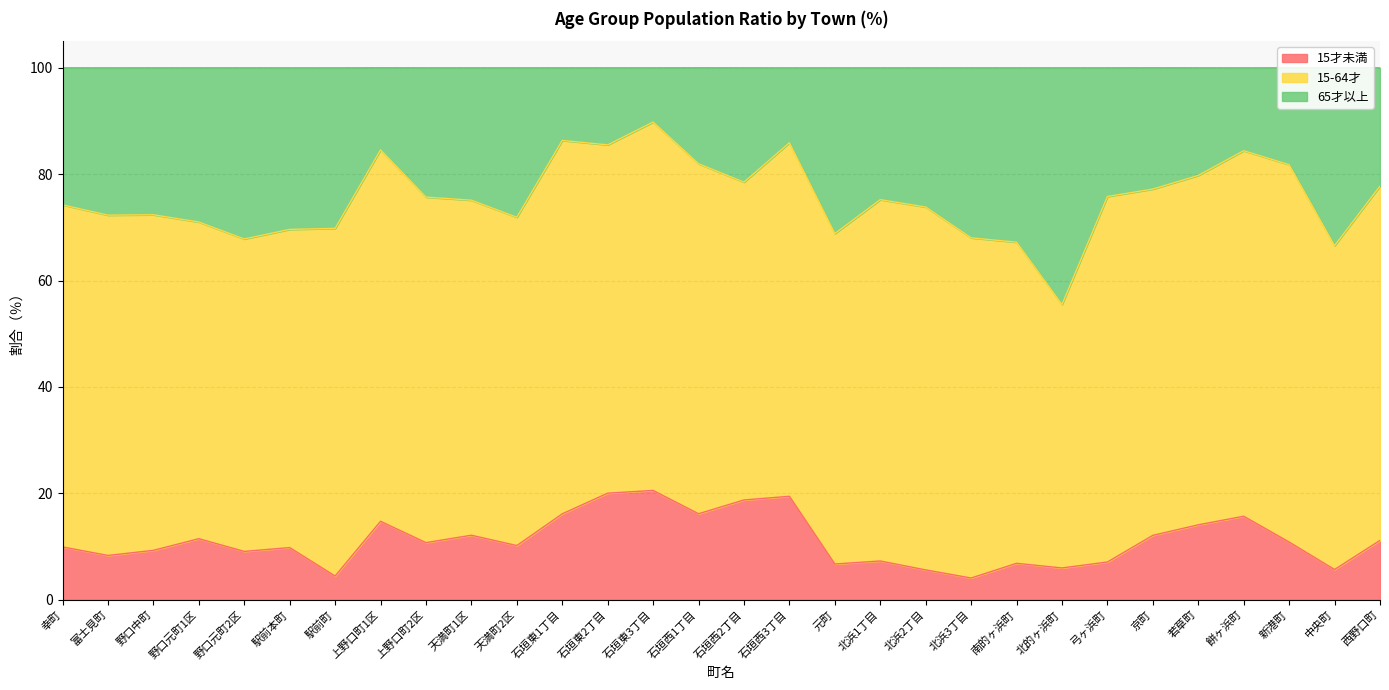

Is it true that 15才未満 equals 9.3 at 野口中町?

True